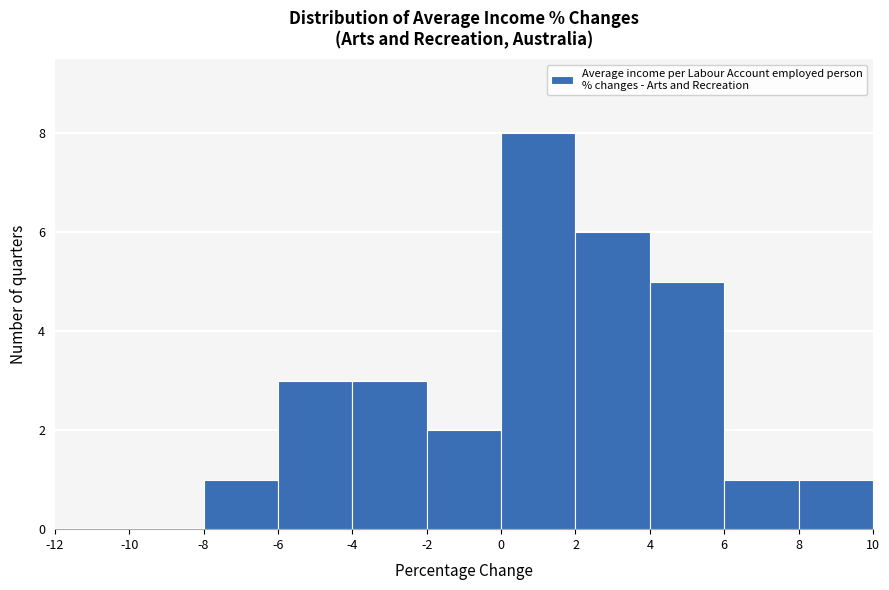

Which range on the x-axis has the tallest bar?

0 to 2